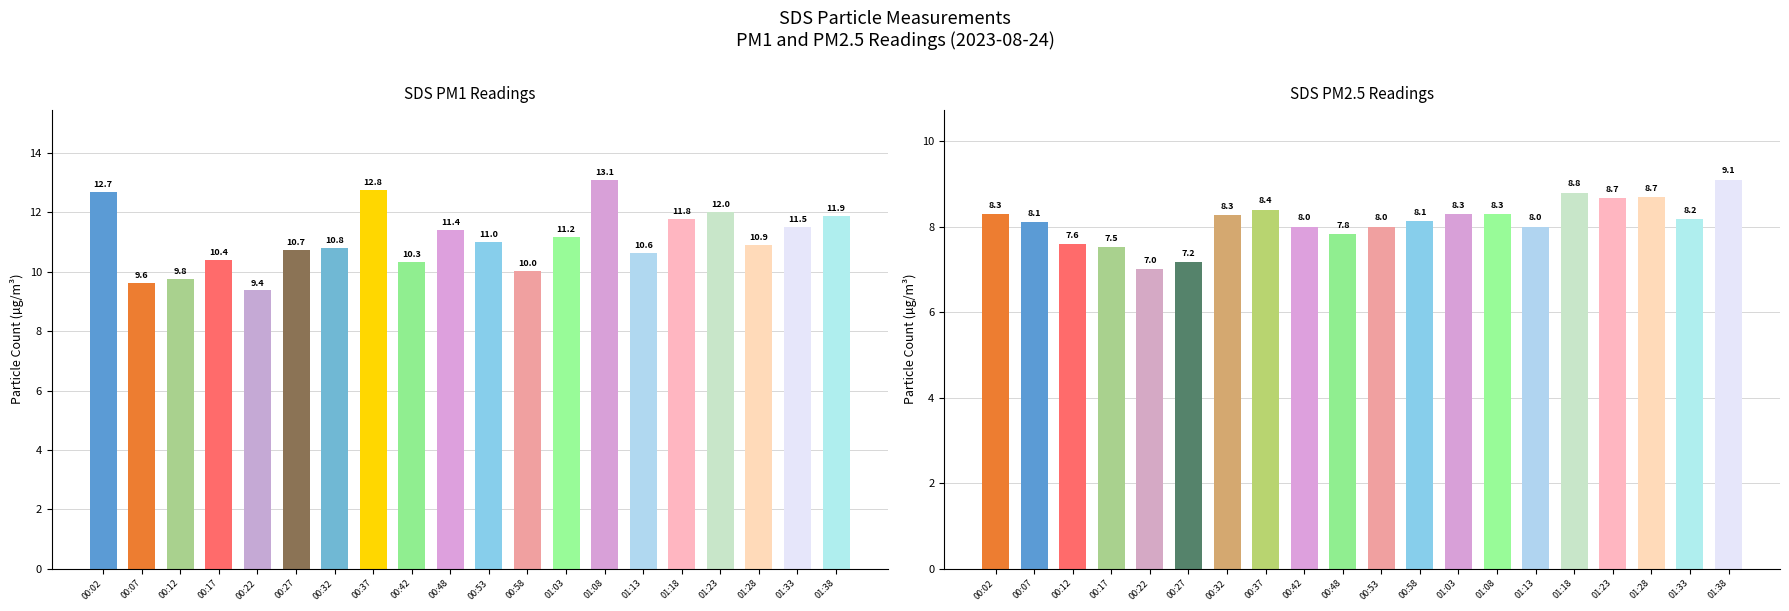

What is the difference between the highest and lowest values at 01:38?

2.8